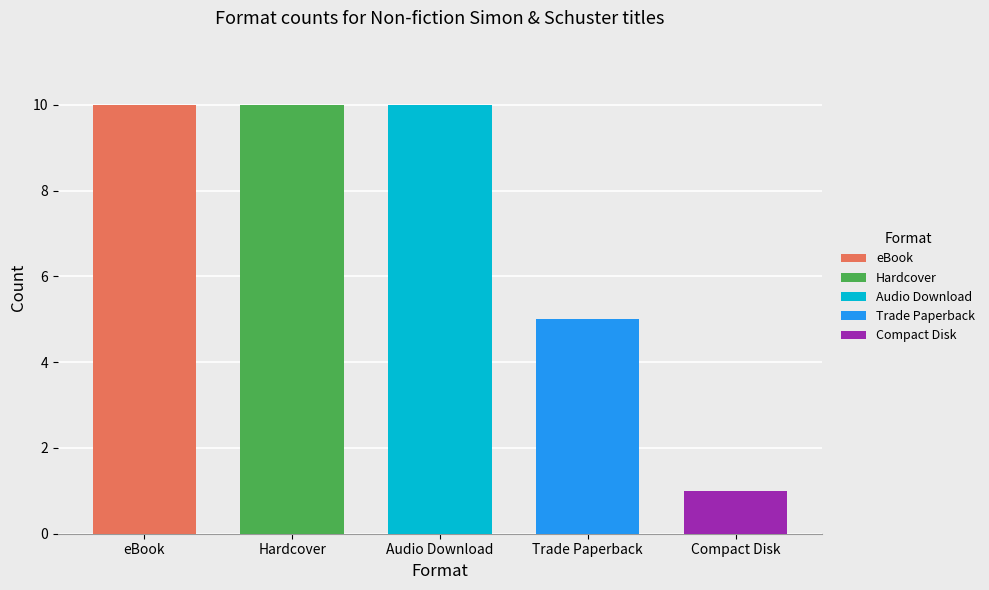

Between Audio Download and Compact Disk, which is larger?

Audio Download